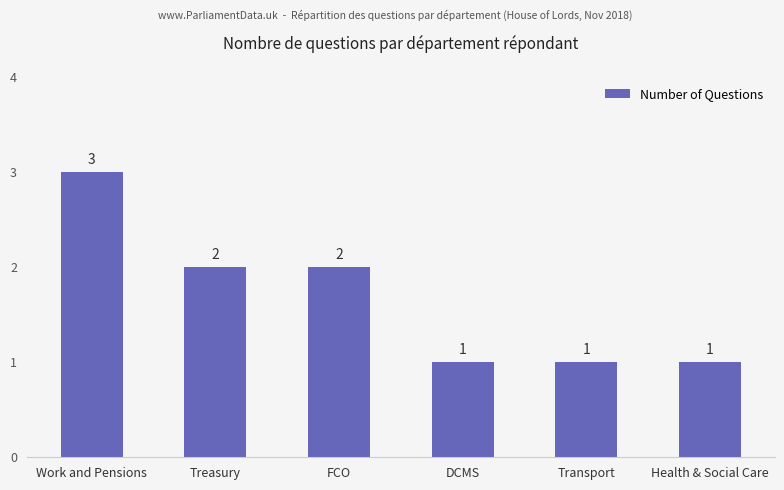

Reading left to right, transcribe all the data shown in this chart.

3	2	2	1	1	1